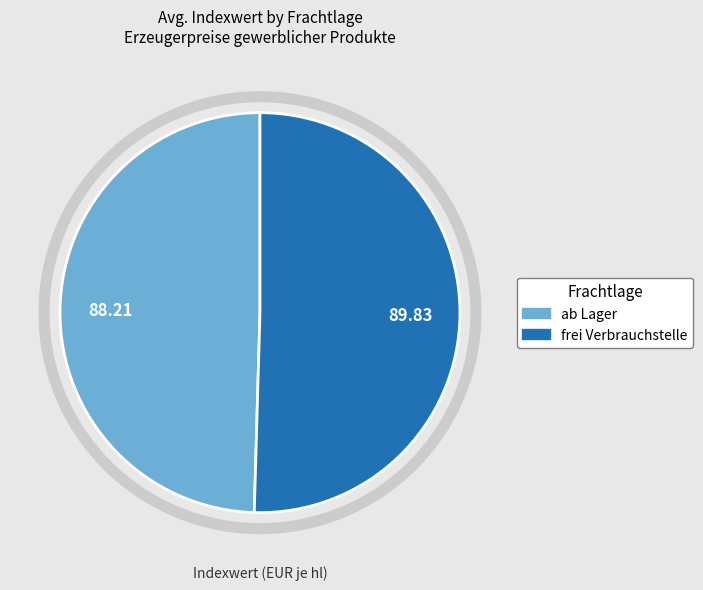

Rank the categories by value from lowest to highest.

ab Lager, frei Verbrauchstelle